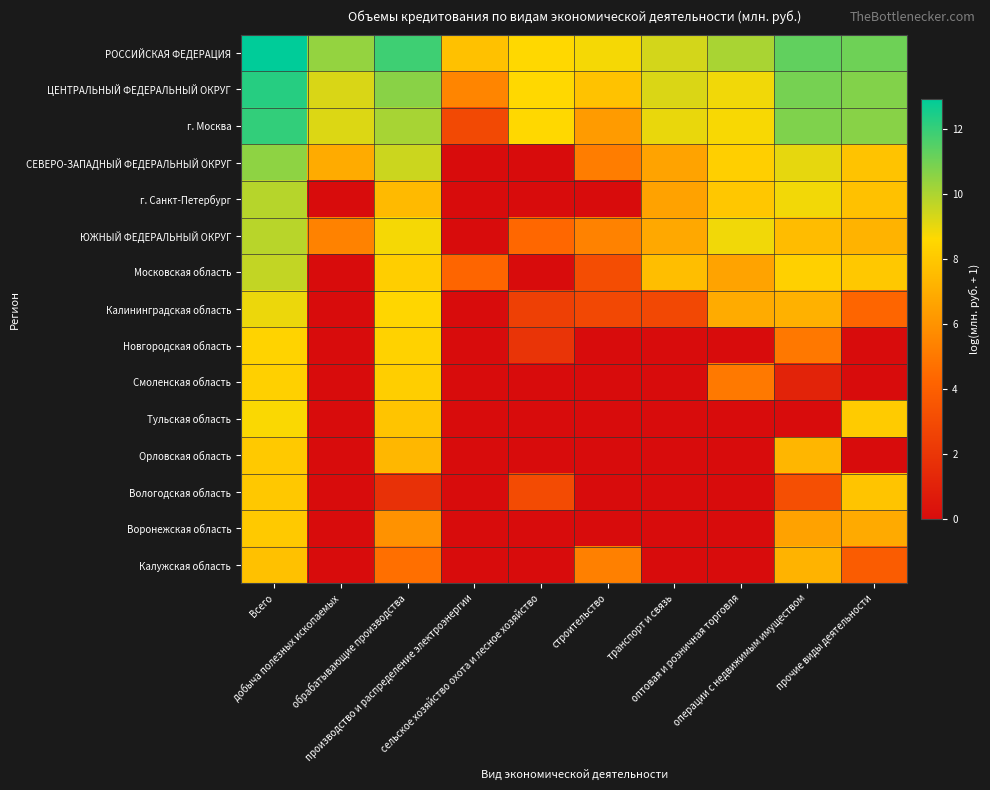

Rank the series at оптовая и розничная торговля from lowest to highest value.

Новгородская область, Тульская область, Орловская область, Вологодская область, Воронежская область, Калужская область, Смоленская область, Московская область, Калининградская область, г. Санкт-Петербург, СЕВЕРО-ЗАПАДНЫЙ ФЕДЕРАЛЬНЫЙ ОКРУГ, г. Москва, ЮЖНЫЙ ФЕДЕРАЛЬНЫЙ ОКРУГ, ЦЕНТРАЛЬНЫЙ ФЕДЕРАЛЬНЫЙ ОКРУГ, РОССИЙСКАЯ ФЕДЕРАЦИЯ